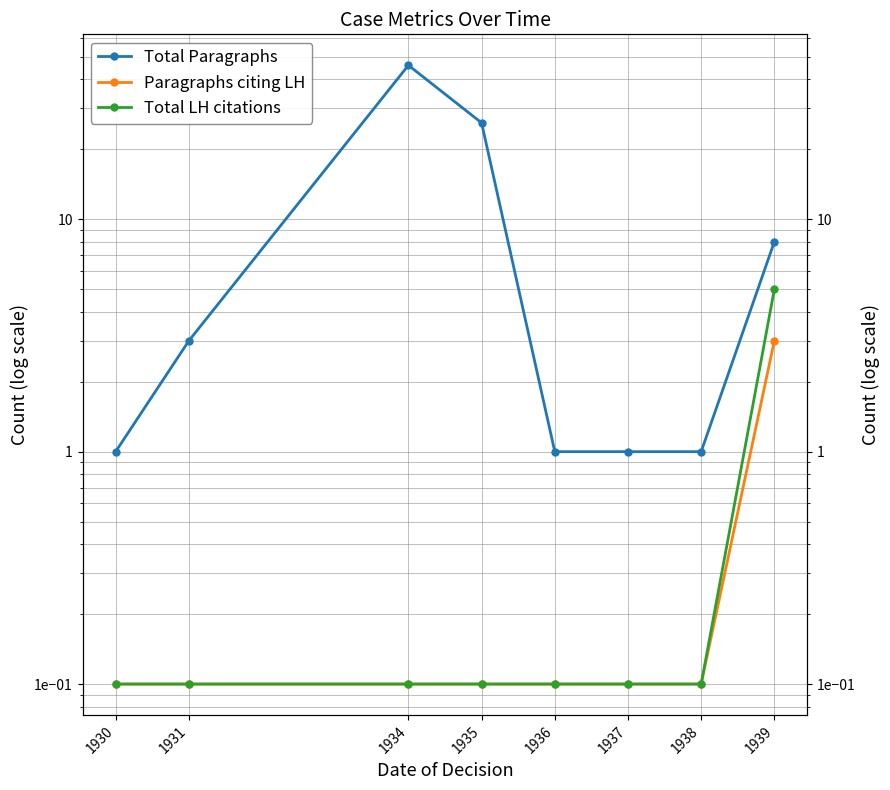

What is the spread (max minus min) of values at 1939?

5.0